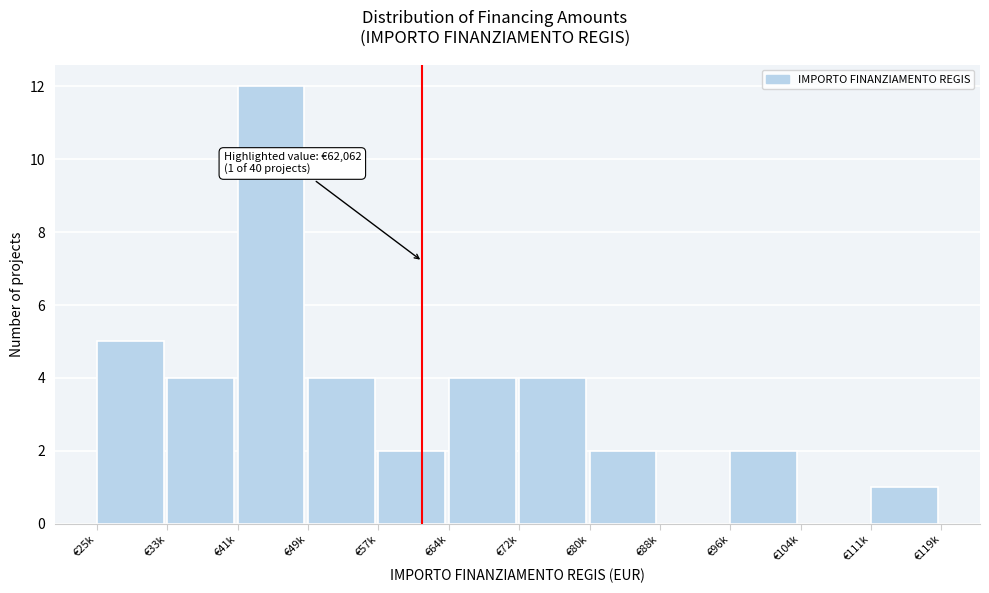

Reading left to right, extract all data points from this chart.

€25k=5	€33k=4	€41k=12	€49k=4	€57k=2	€64k=4	€72k=4	€80k=2	€88k=0	€96k=2	€104k=0	€111k=1